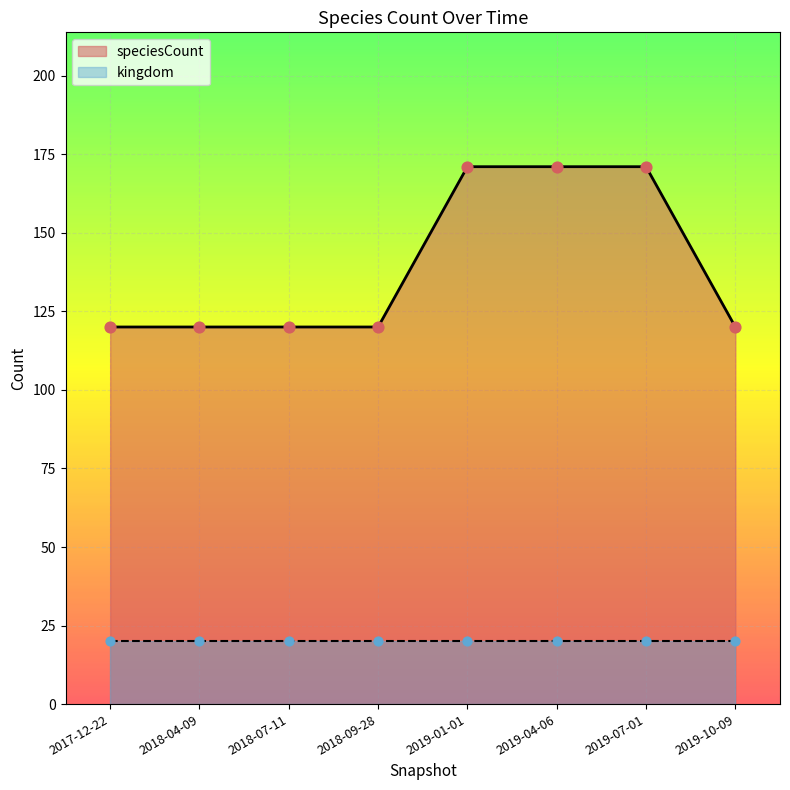

What is the ratio of the value at 2017-12-22 to the value at 2018-04-09?

1.0